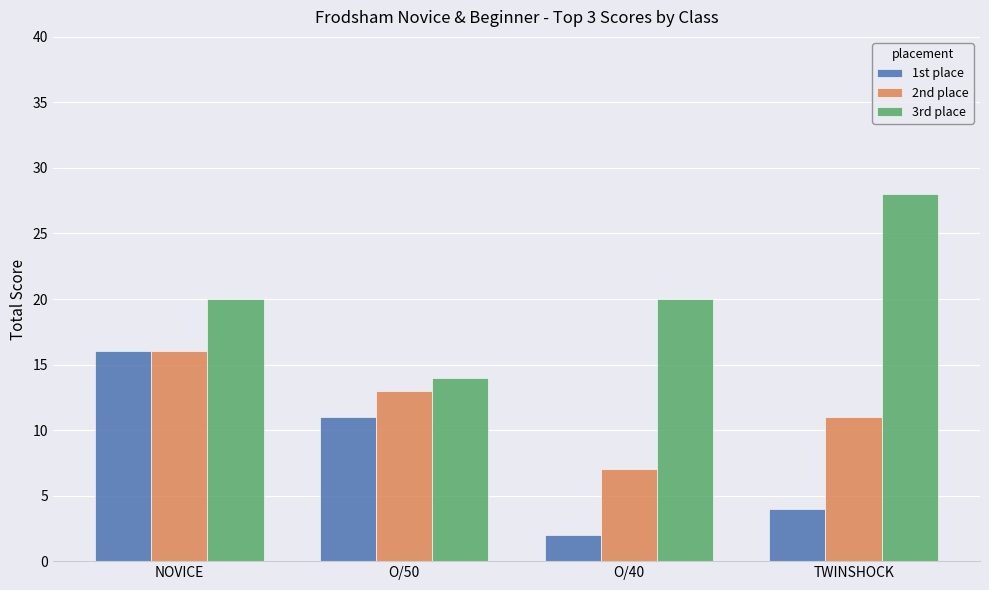

At which category is the sum across all series the highest?

NOVICE